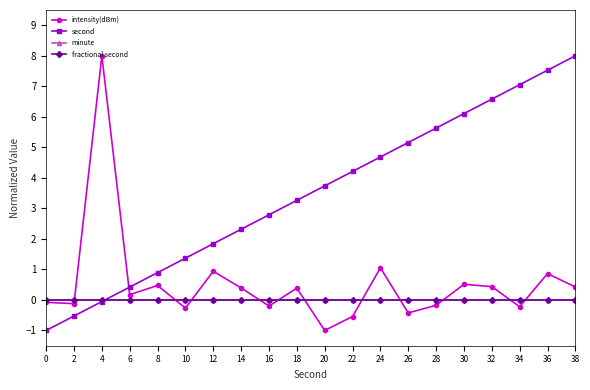

What is the difference between the second highest and minimum values in the intensity(dBm) series?

2.1